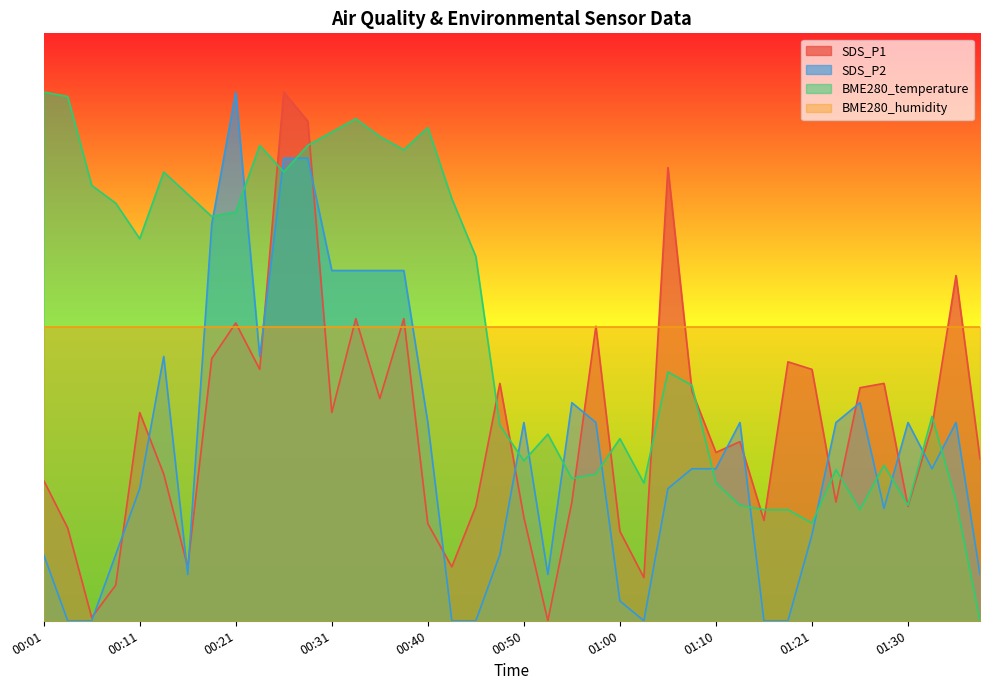

At how many categories does at least one series exceed 7?

17